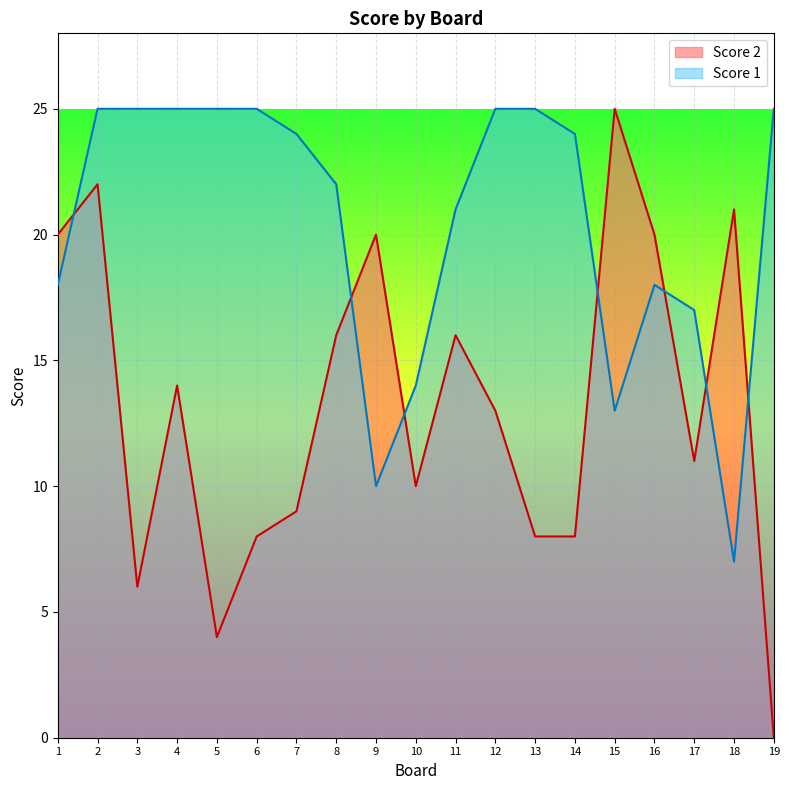

What is the sum of all Score 2 values?

251